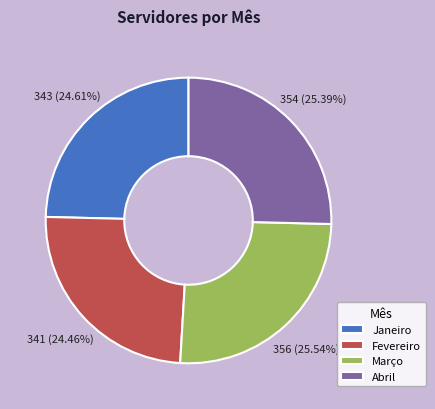

To the nearest percent, what portion does Janeiro represent?

25%